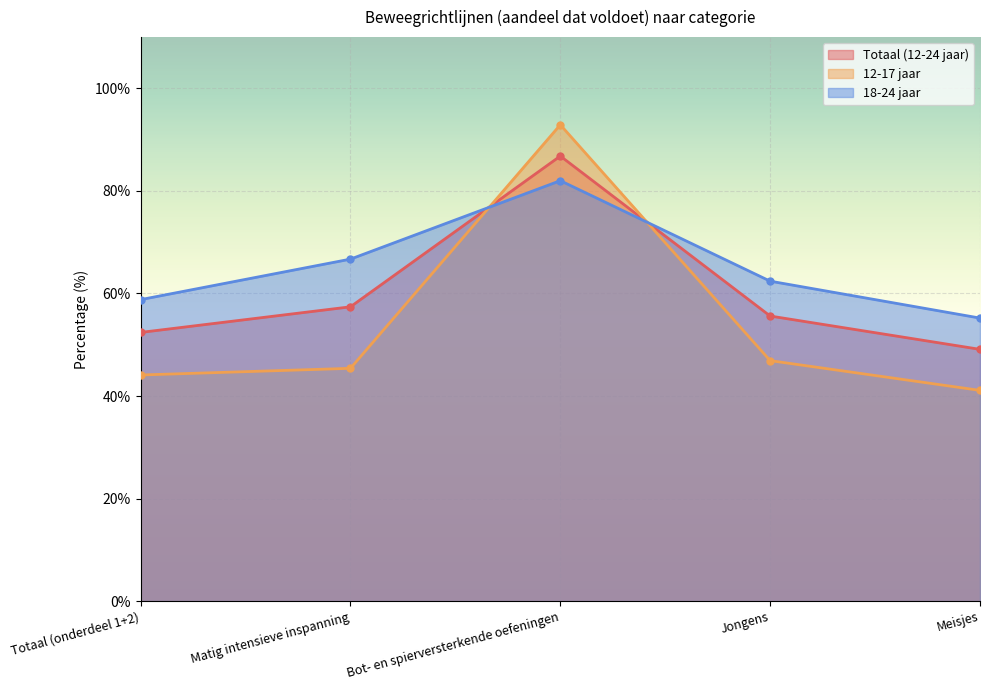

What are all the series names shown in the legend?

Totaal (12-24 jaar), 12-17 jaar, 18-24 jaar